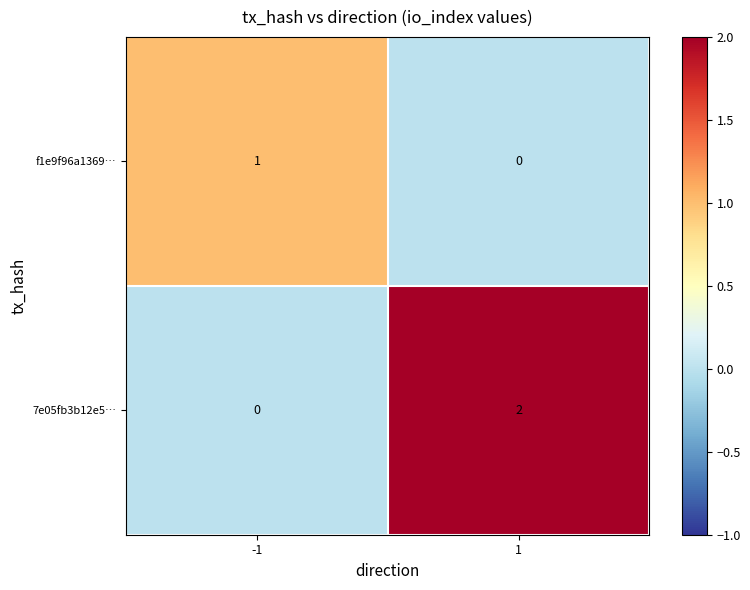

Reading right to left, transcribe all the data shown in this chart.

f1e9f96a1369…: 0	1
7e05fb3b12e5…: 2	0